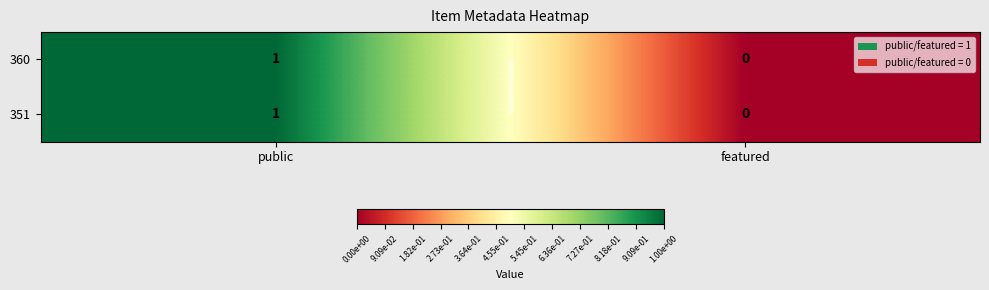

At how many categories does at least one series exceed 0?

1